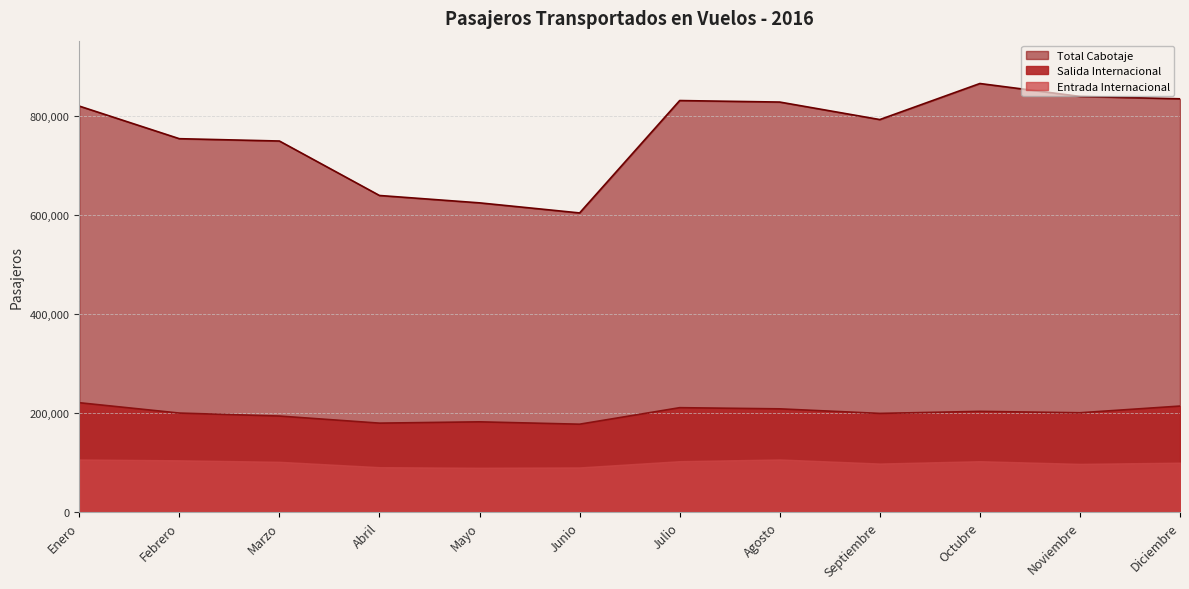

At which category does Salida Internacional reach its first local peak?

Mayo